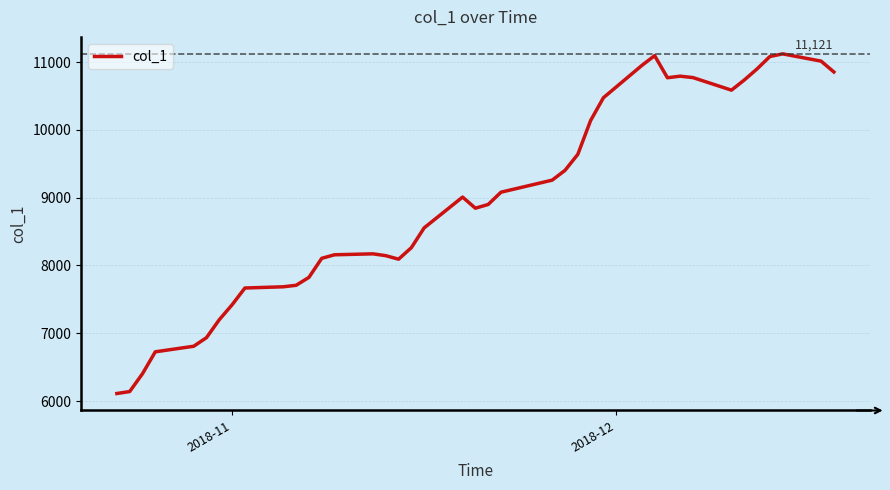

What is the smallest value displayed?

6112